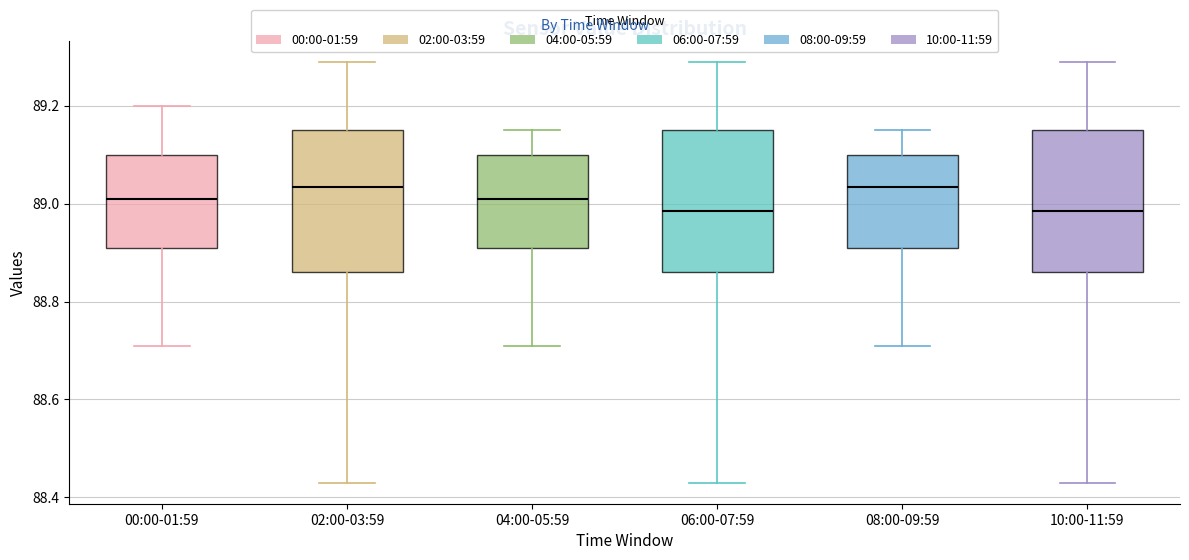

Where does the lower whisker of the box for 00:00-01:59 end on the y-axis? The values are not printed on the chart, so give them approximately, as read against the axis.

88.72